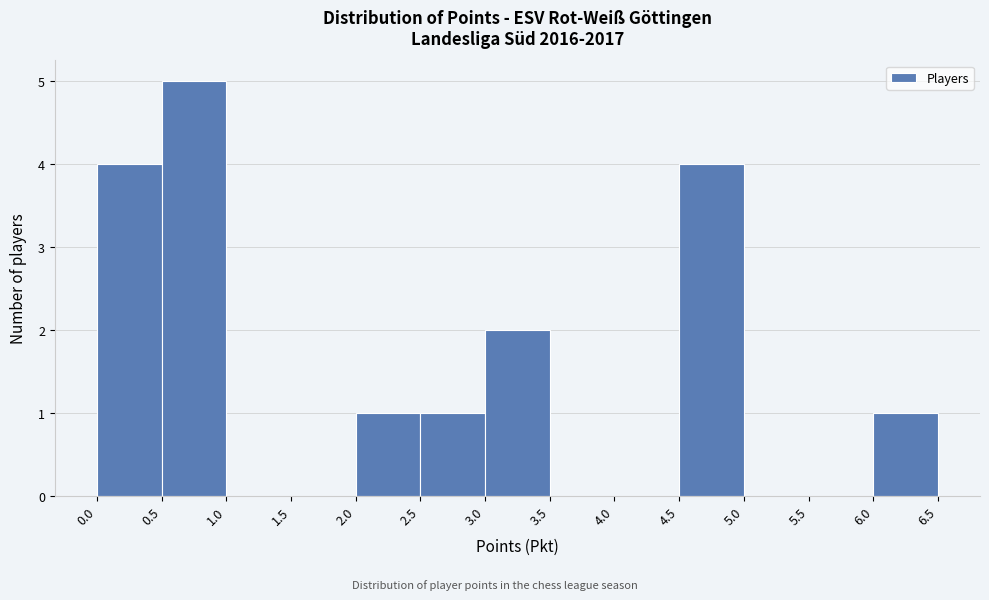

What is the height of the bar covering 4.5 to 5.0 on the x-axis? The values are not printed on the chart, so give them approximately, as read against the axis.

4